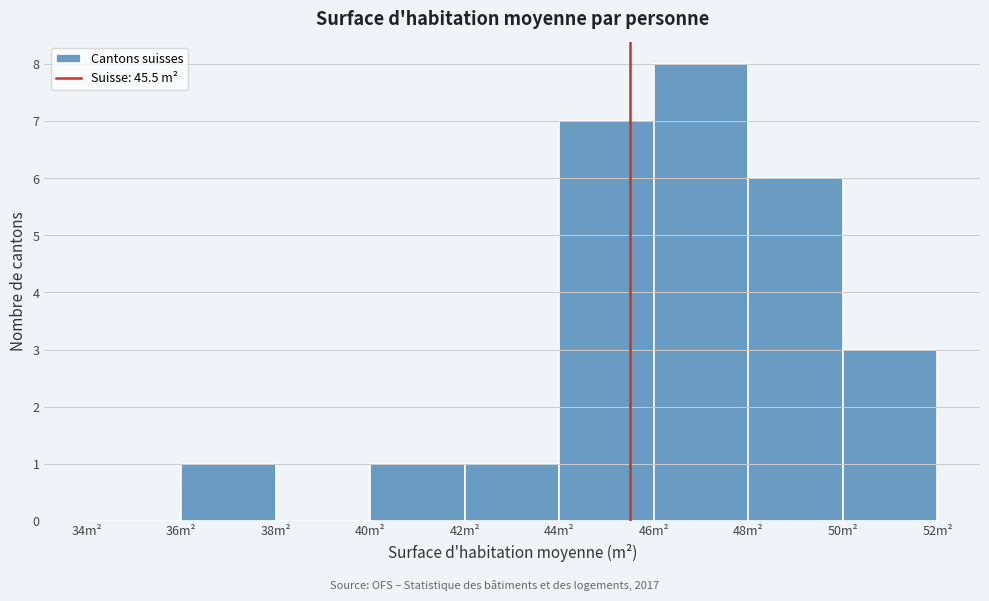

Which range on the x-axis has the tallest bar?

46 to 48